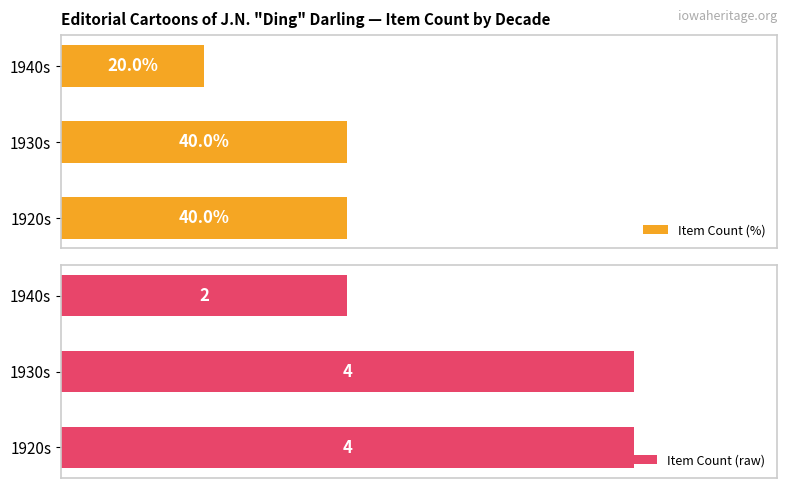

Count the Item Count (%) values in the range 20 to 40.

3